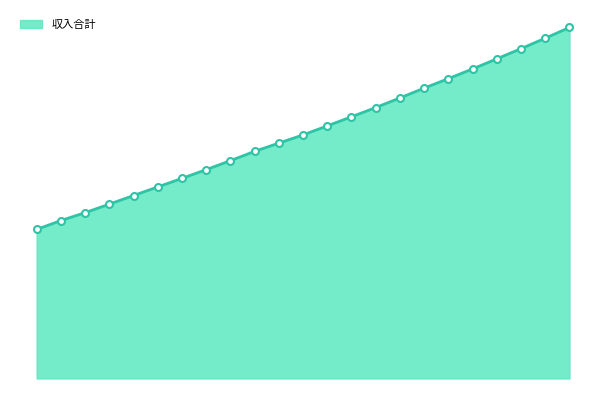

Does the chart display data point markers on the line(s)?

No